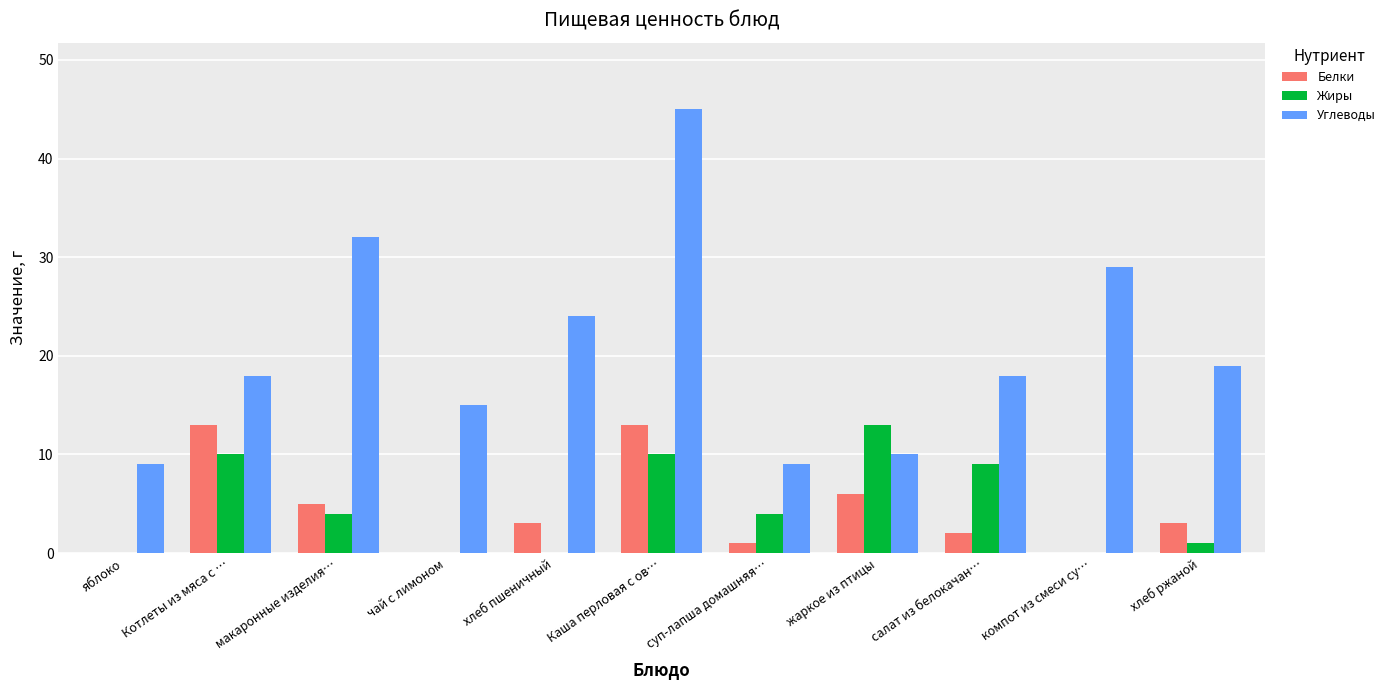

What is the sum of all Углеводы values?

228